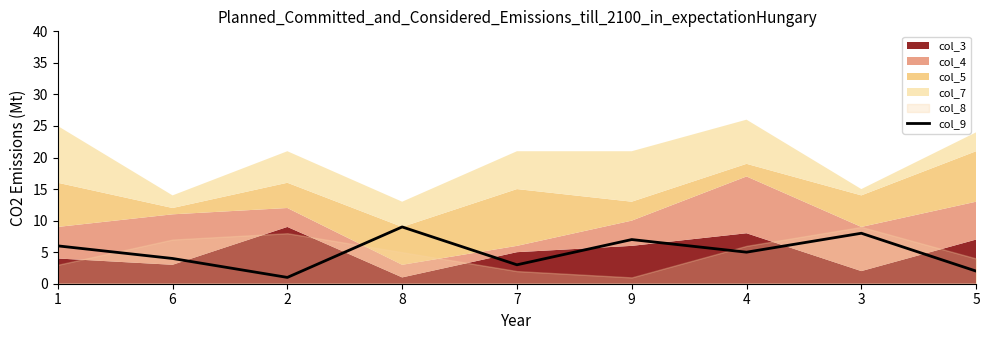

Rank the categories by col_9 value from highest to lowest.

8, 3, 9, 1, 4, 6, 7, 5, 2